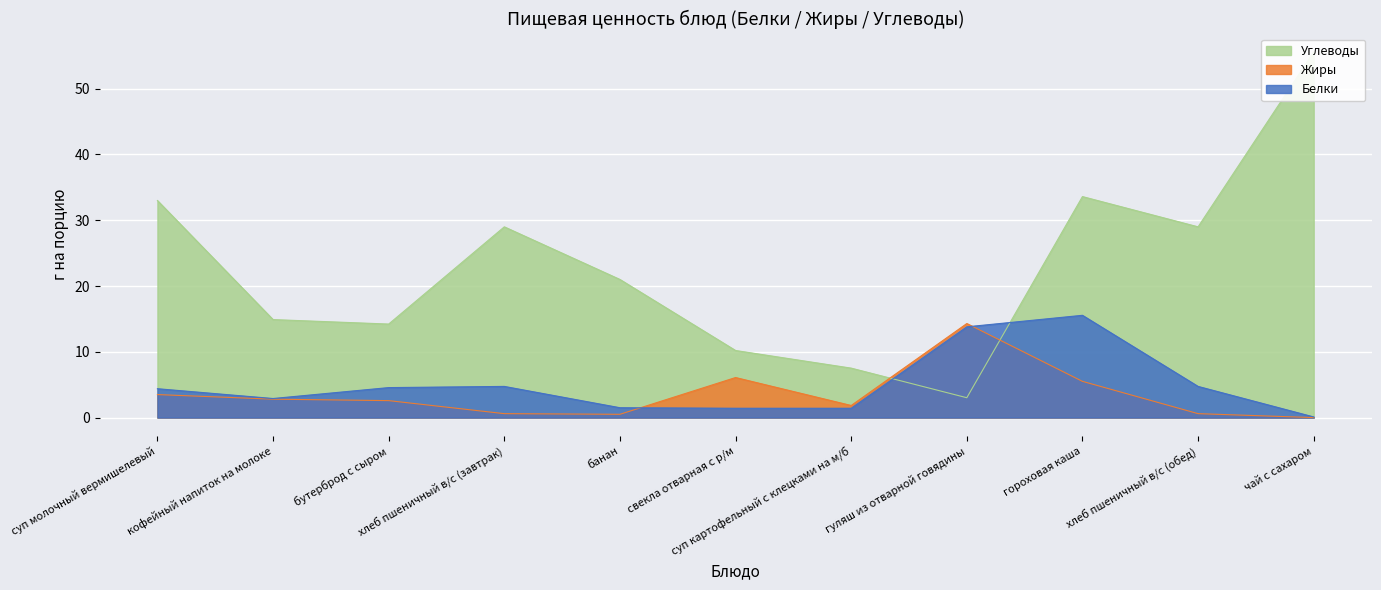

True or false: Белки and Жиры cross at least once.

True